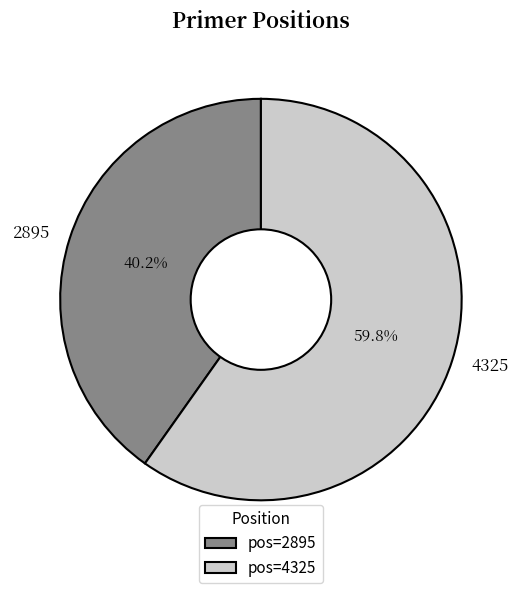

To the nearest percent, what is the combined percentage of 2895 and 4325?

100%